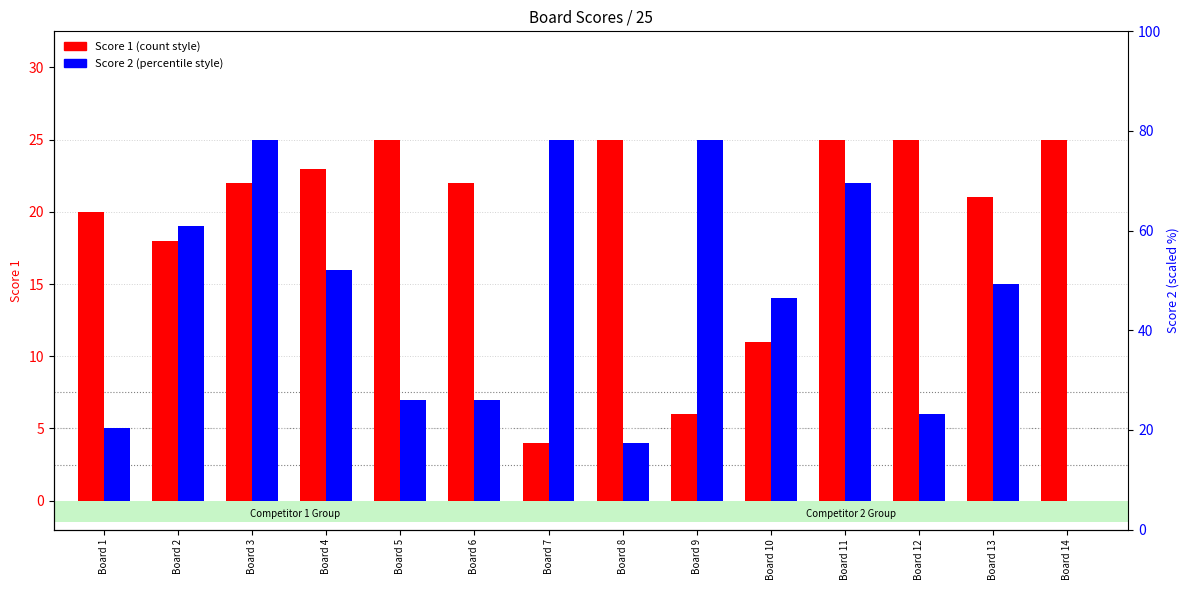

Reading left to right, list all the values displayed in this chart.

Score 1: 20	18	22	23	25	22	4	25	6	11	25	25	21	25
Score 2: 5	19	25	16	7	7	25	4	25	14	22	6	15	0